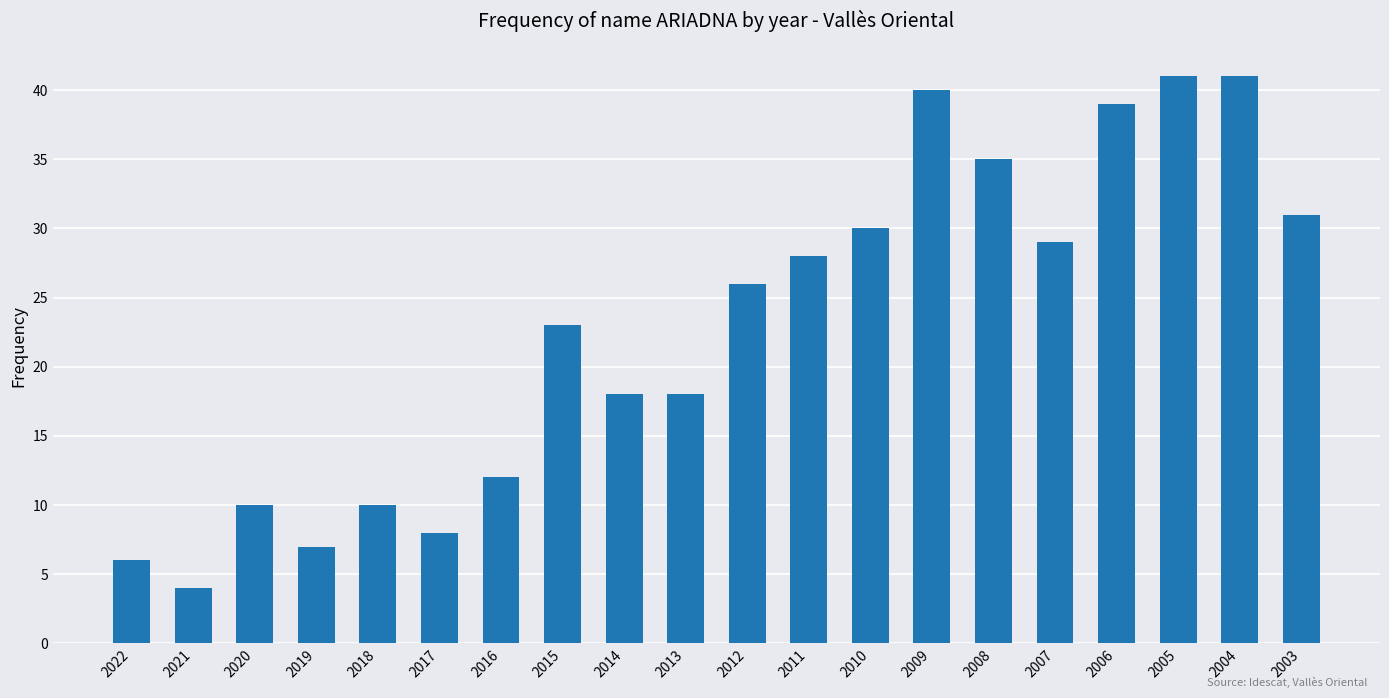

Count the number of categories in the chart.

20